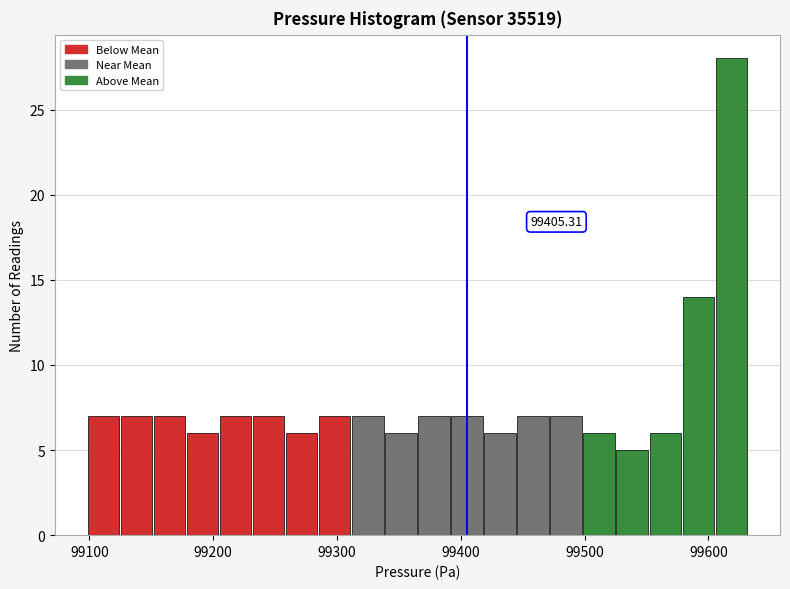

Around what value on the x-axis is the tallest bar? Give the approximate position of its centre, as read against the axis.

99620